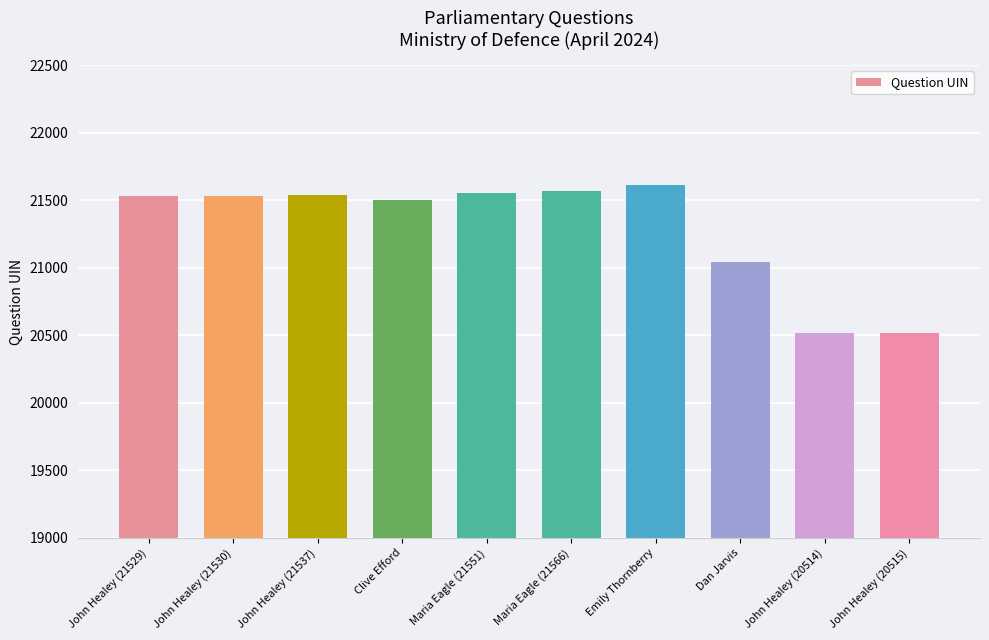

Is it true that the value at Maria Eagle (21551) is 21551?

True